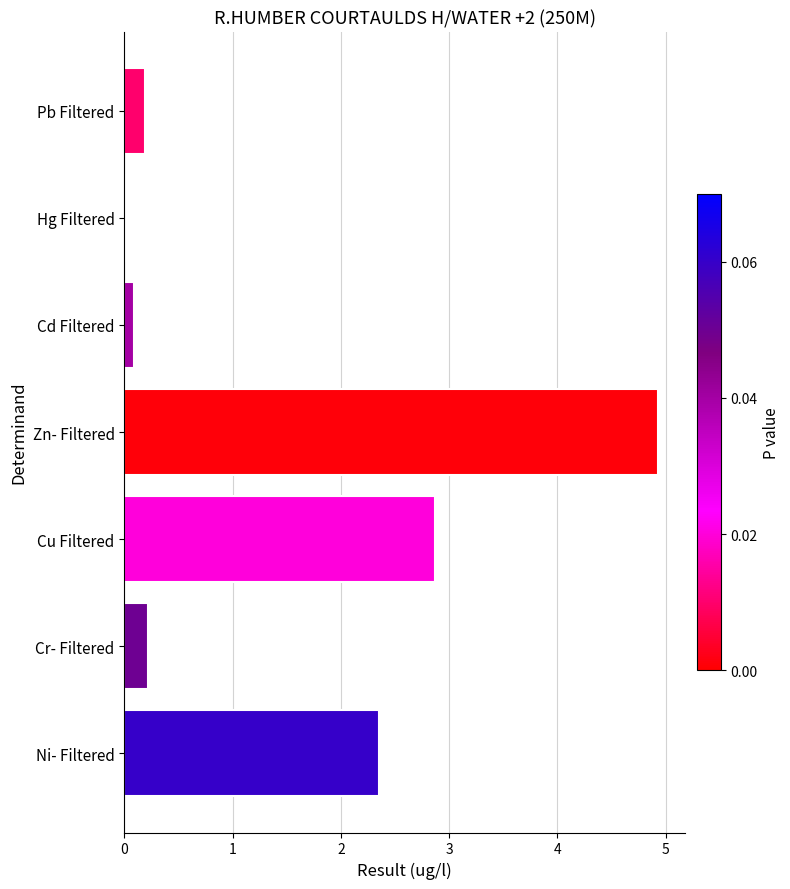

What is the approximate value at Cu Filtered?

2.9